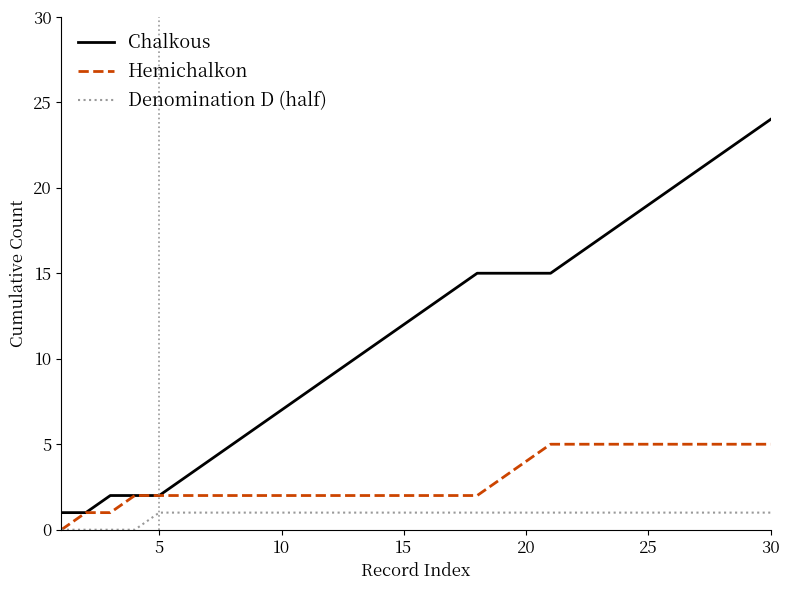

List the series in order of their overall mean, highest first.

Chalkous, Hemichalkon, Denomination D (half)